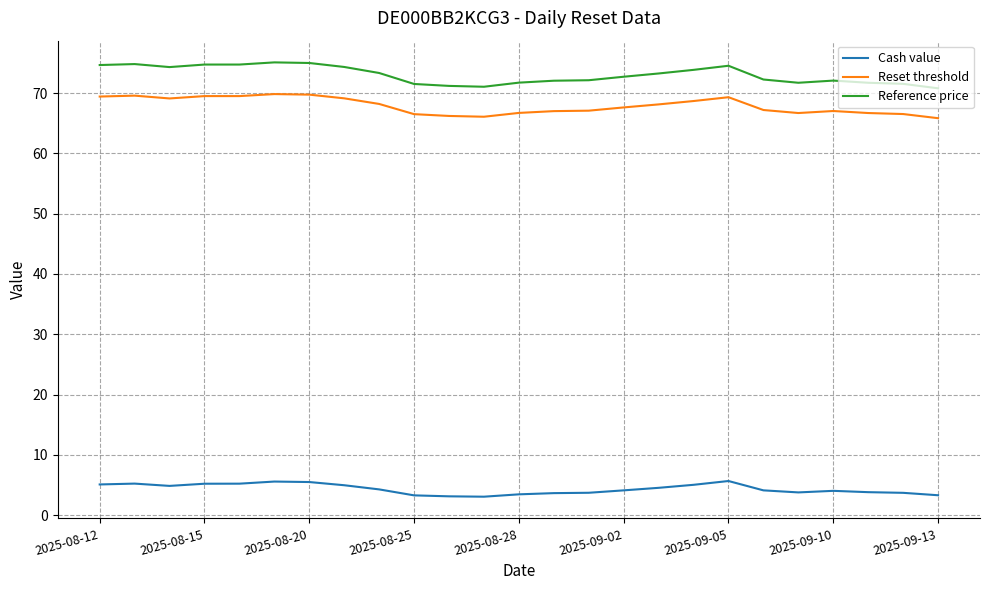

What is the average value of the Reset threshold series?

67.9